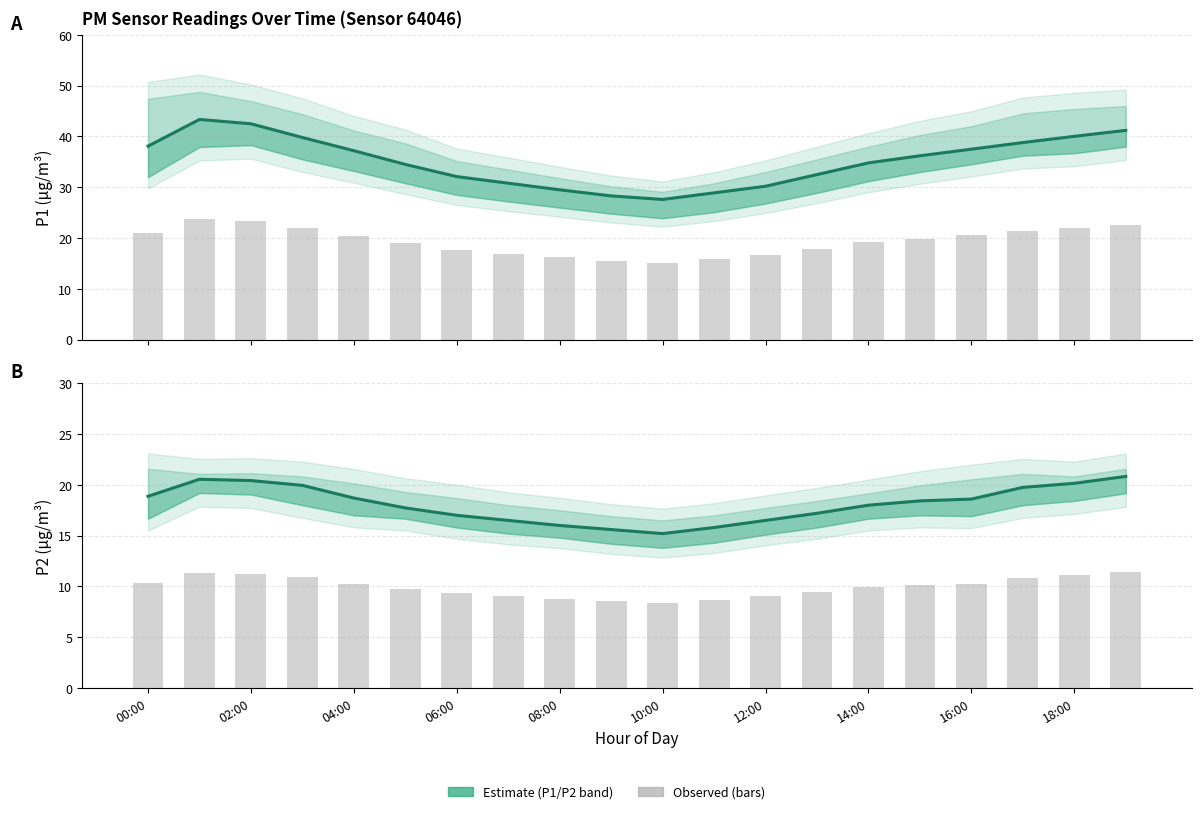

Reading left to right, what are all the values shown in this chart?

P1: 38.1	43.4	42.5	39.8	37.2	34.5	32.1	30.8	29.5	28.3	27.6	28.9	30.2	32.5	34.8	36.2	37.5	38.8	40.0	41.2
P1 observed: 20.9	23.8	23.4	21.9	20.5	19.0	17.7	16.9	16.2	15.6	15.2	15.9	16.6	17.9	19.1	19.9	20.6	21.3	22.0	22.7
P2: 18.9	20.6	20.4	19.9	18.7	17.7	17.0	16.5	16.0	15.6	15.2	15.8	16.5	17.2	18.0	18.4	18.6	19.8	20.1	20.8
P2 observed: 10.4	11.3	11.2	11.0	10.3	9.8	9.4	9.1	8.8	8.6	8.4	8.7	9.1	9.5	9.9	10.1	10.2	10.9	11.1	11.5